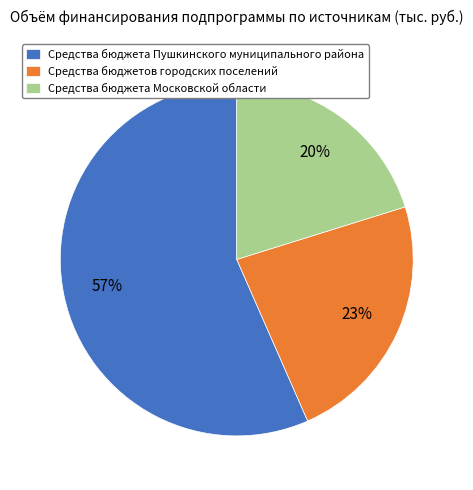

To the nearest percent, what is the combined percentage of Средства бюджетов городских поселений and Средства бюджета Пушкинского муниципального района?

80%